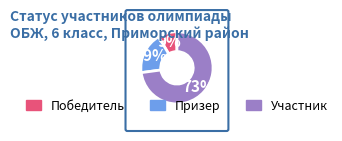

Does Участник account for over 50% of the chart?

Yes